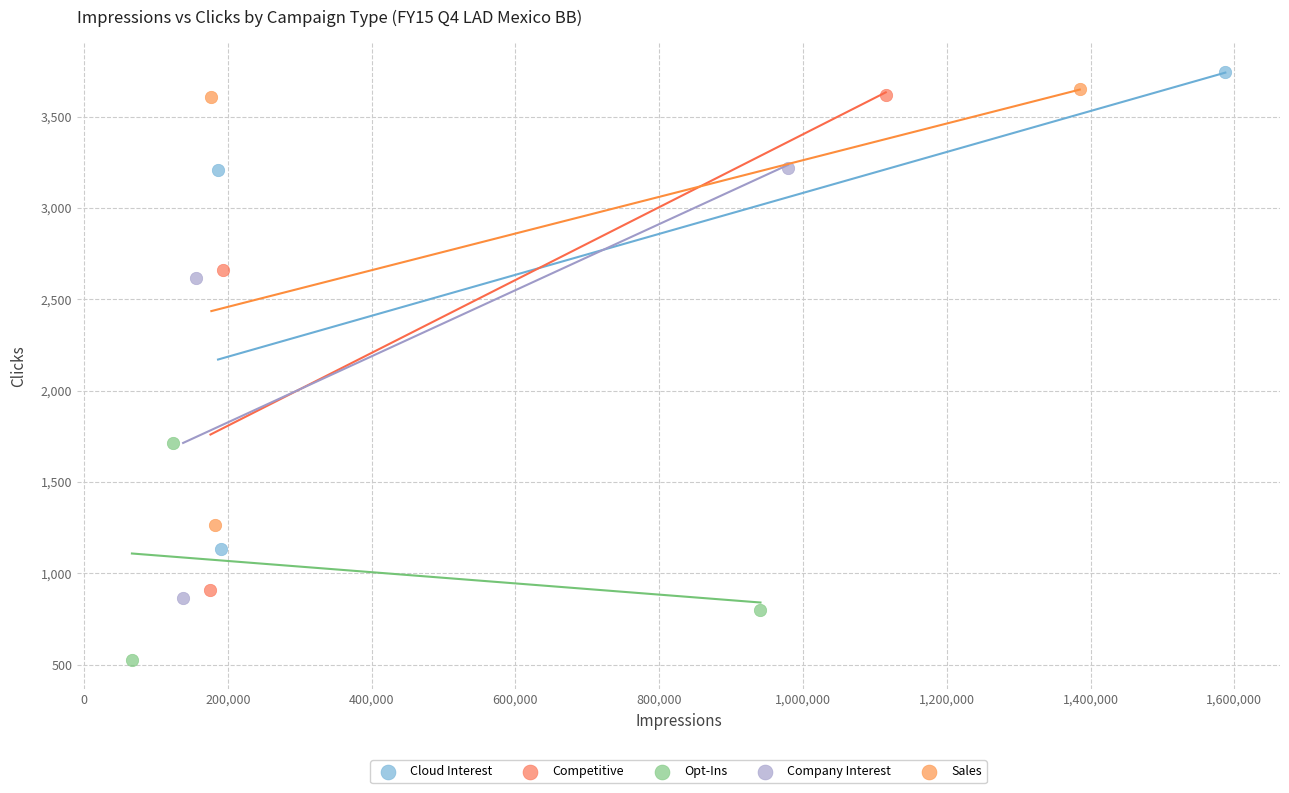

Which series has the widest spread of Y values?

Competitive